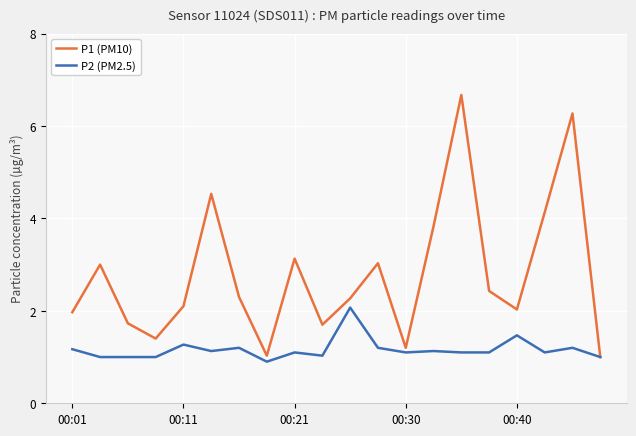

Rank the series by their maximum value, from highest to lowest.

P1 (PM10), P2 (PM2.5)